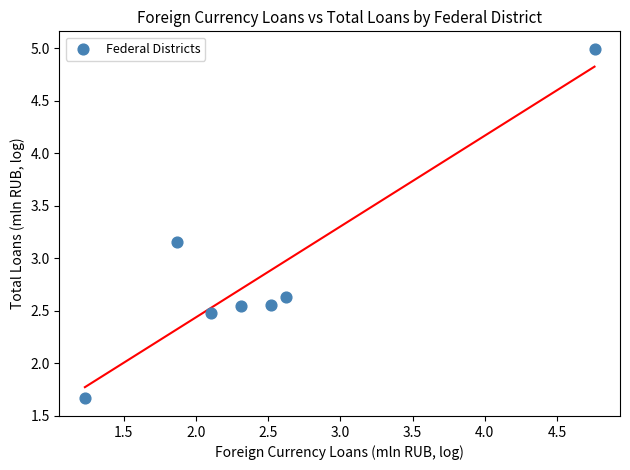

What is the range of Y values (max minus min)?

3.3